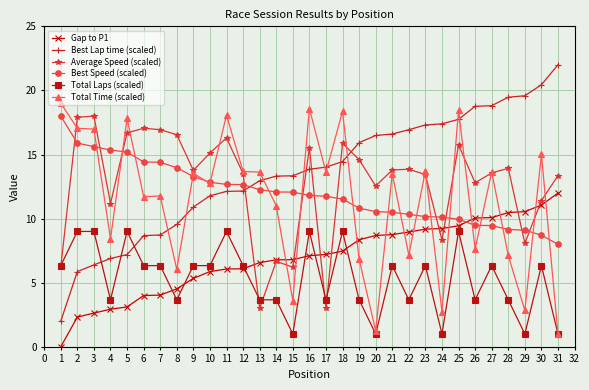

What is the difference between the Total Laps (scaled) values at 25 and 16?

0.0